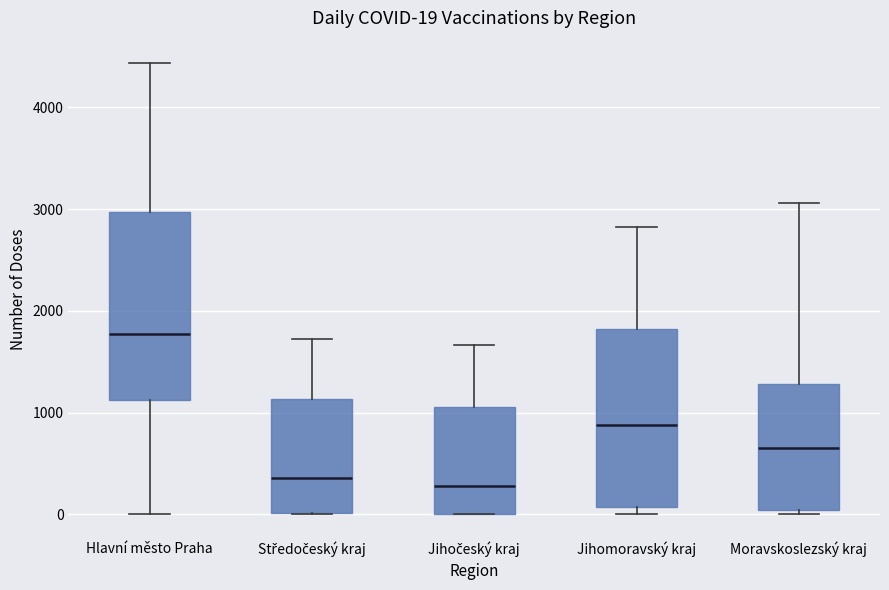

Comparing the boxes themselves (not the whiskers), which one is the tallest?

Hlavní město Praha